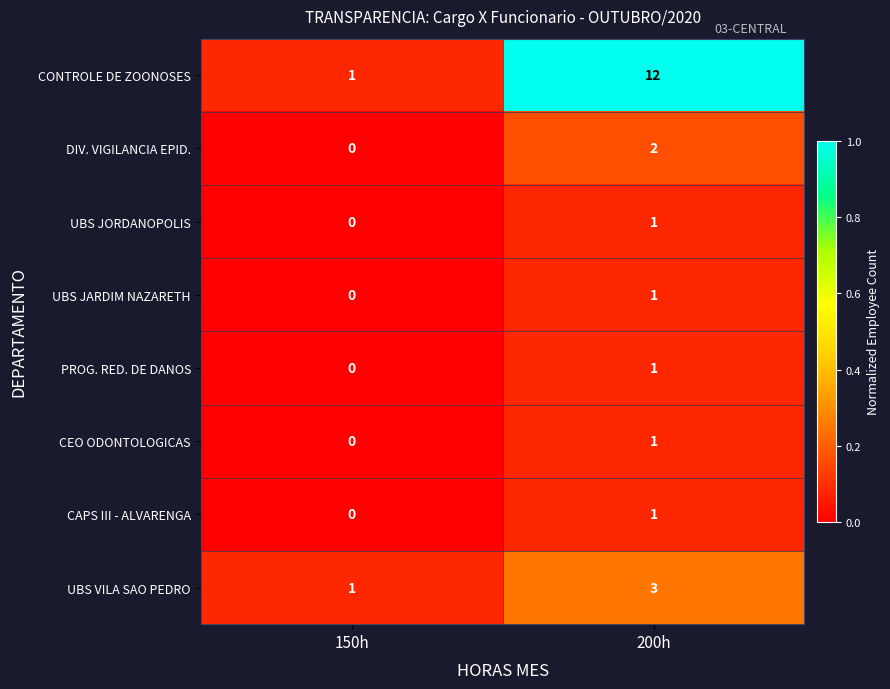

List the labels in order of CONTROLE DE ZOONOSES value, largest first.

200h, 150h